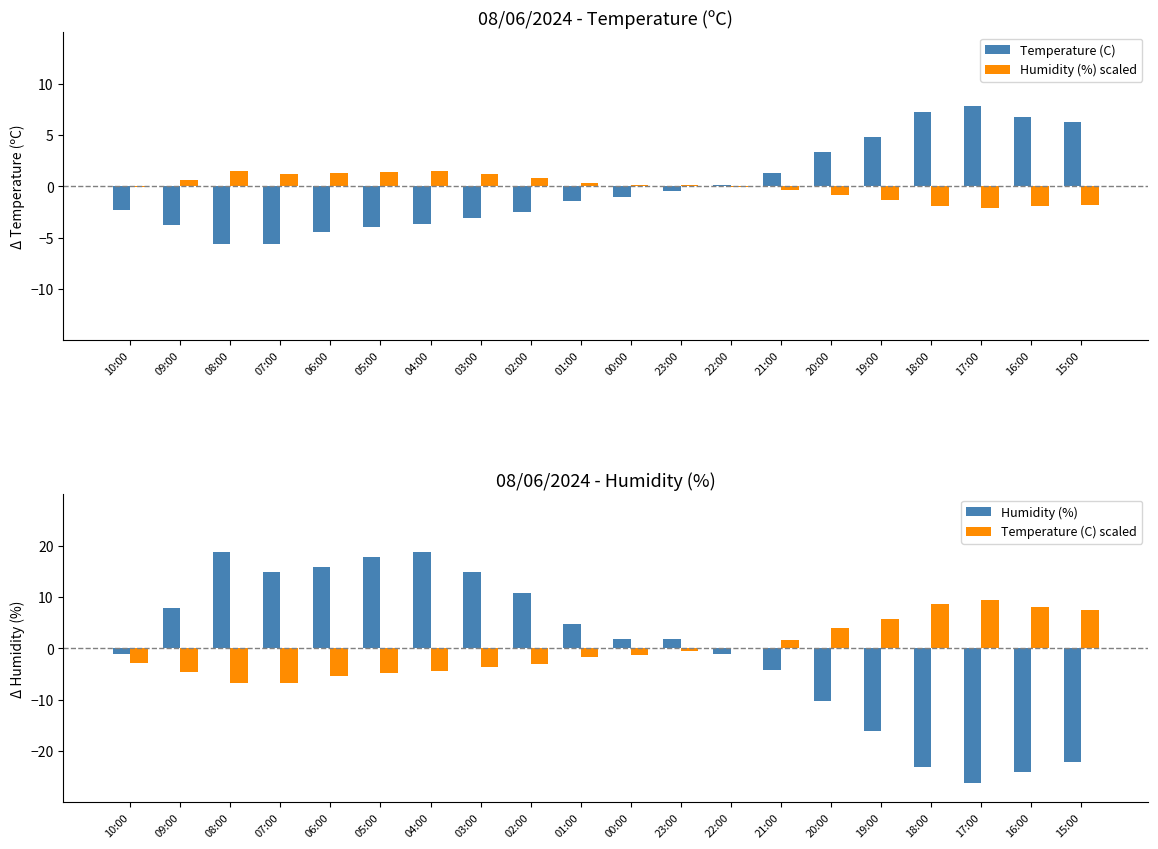

What is the label of the 4th bar from the left?

07:00